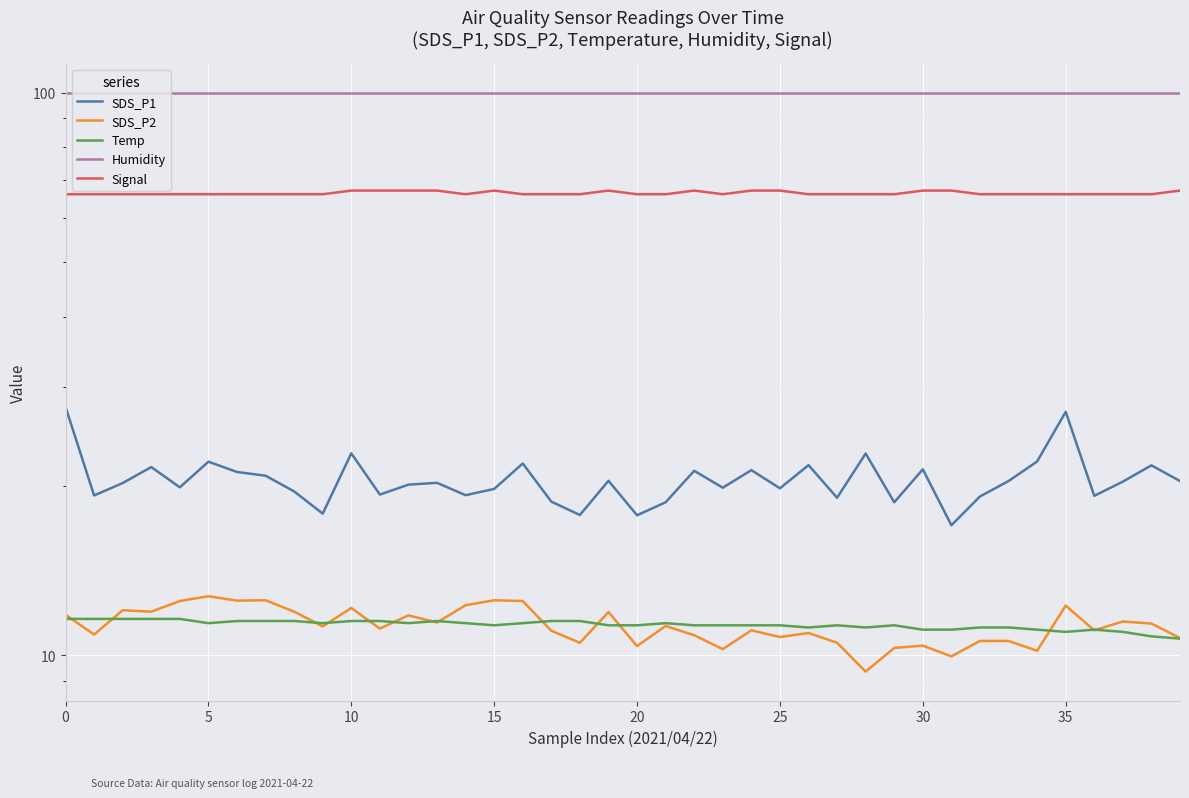

How many data points does each series have?

40